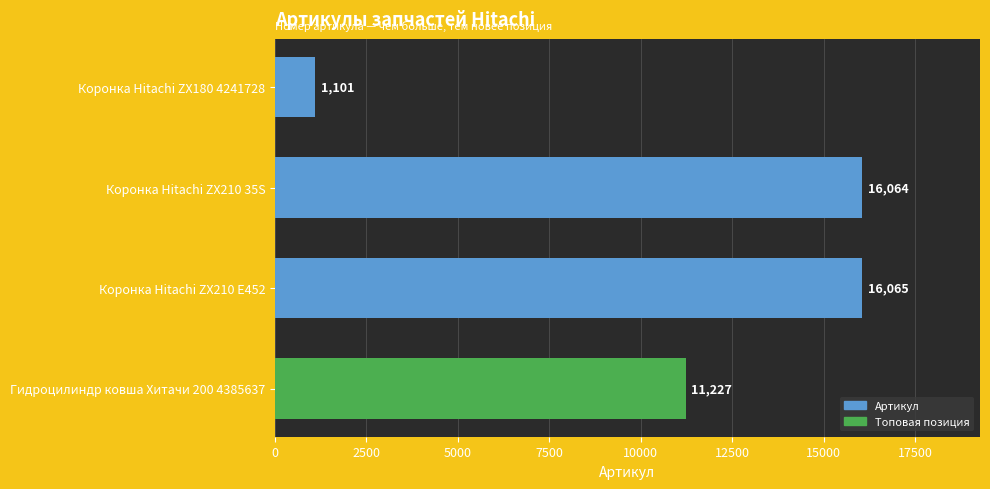

What is the change in value from Гидроцилиндр ковша Хитачи 200 4385637 to Коронка Hitachi ZX210 E452?

+4838